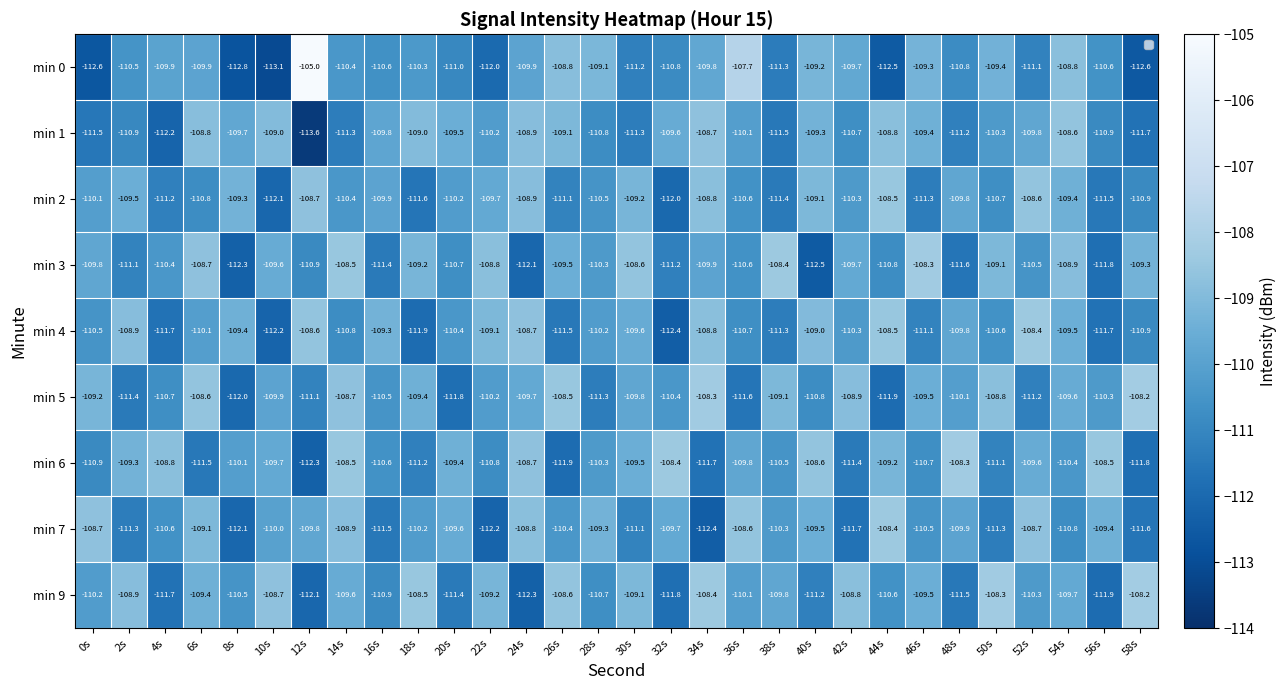

What is the maximum value shown in the chart?

-105.0